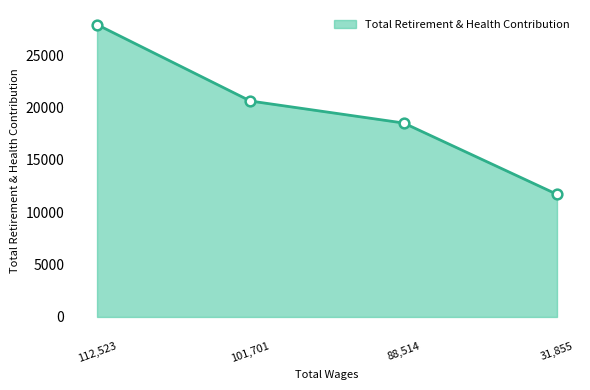

Count the number of data series in this chart.

1